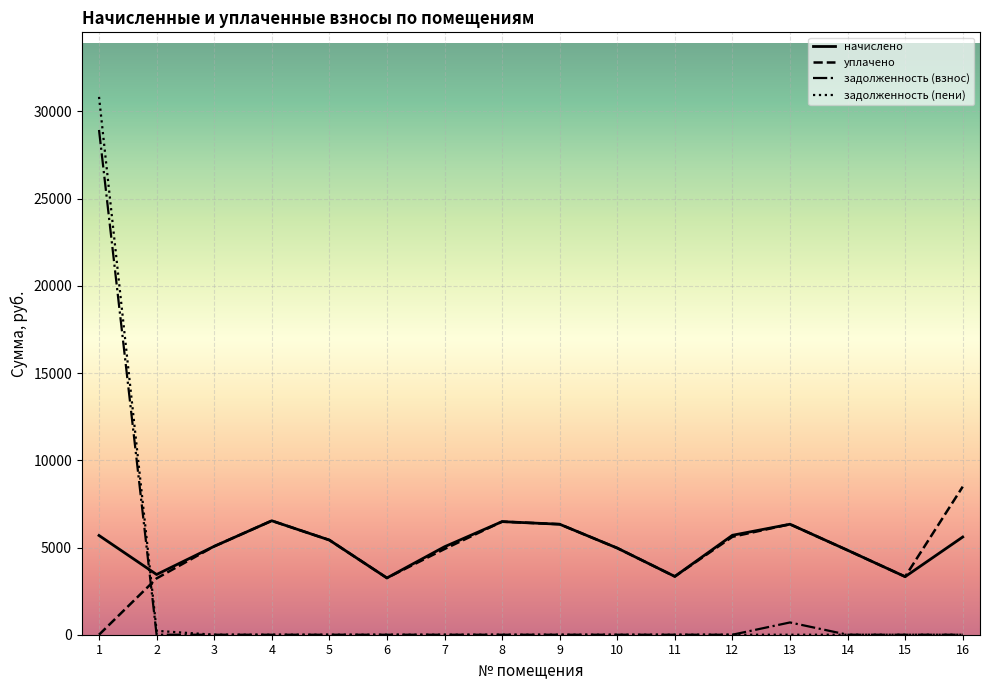

List the series in order of their peak value, highest first.

задолженность (пени), задолженность (взнос), уплачено, начислено